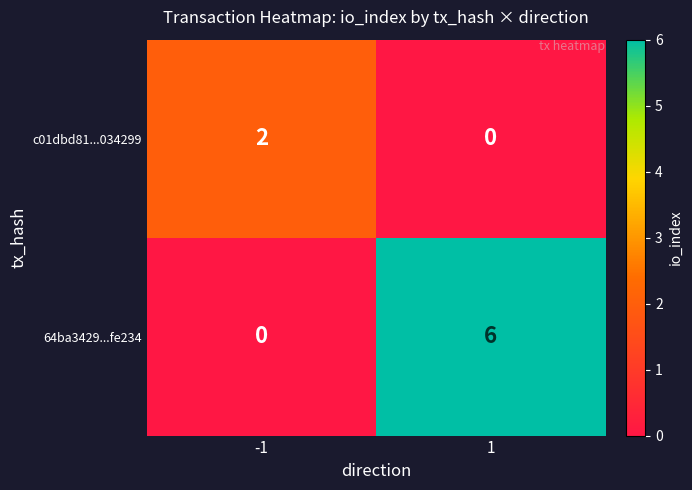

How many categories are shown in the chart?

2